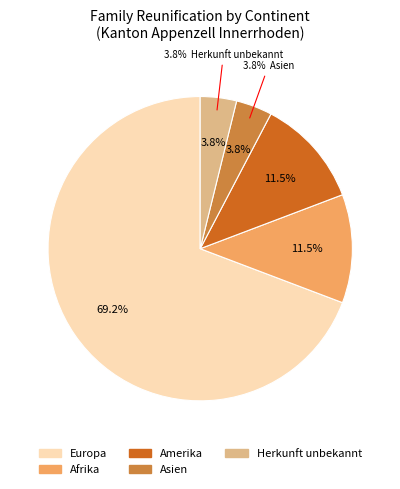

Does Europa represent more than half of the total?

Yes